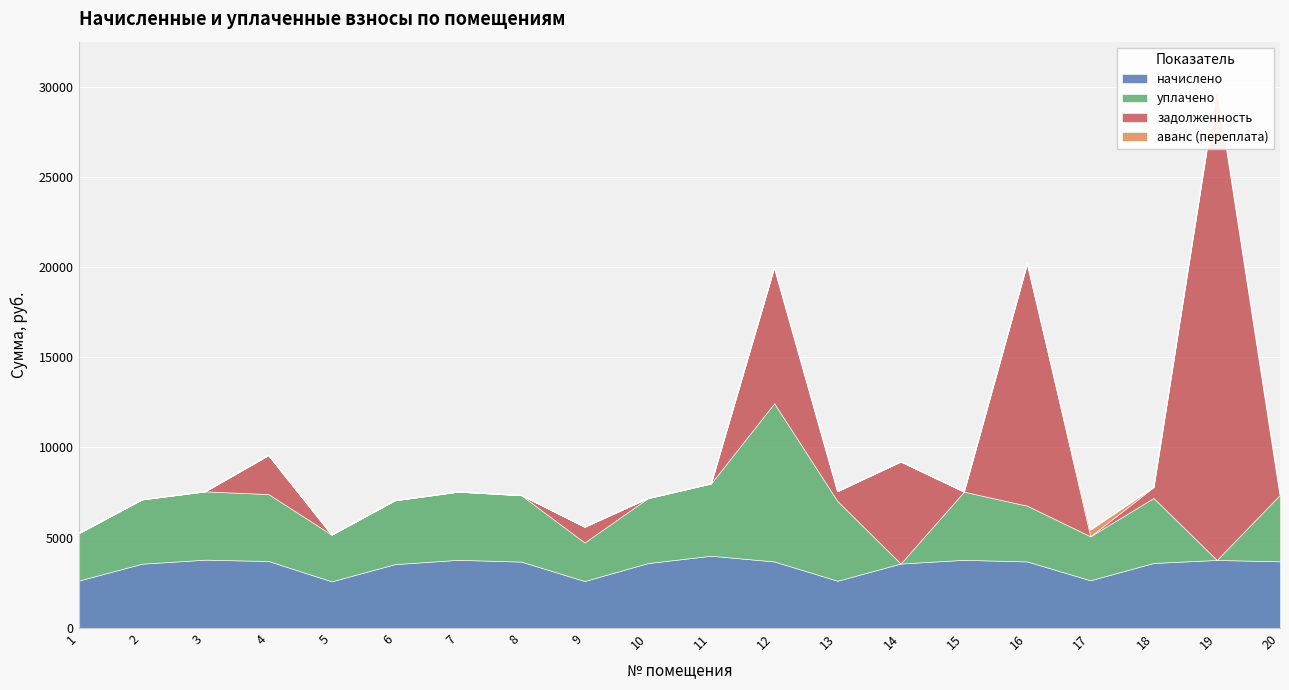

True or false: начислено has a value of 4606.2 at 5.

False